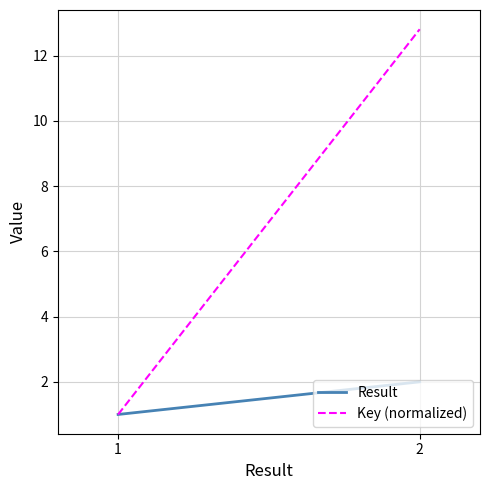

What is the value of the Result point at the 1st from the left?

1.0